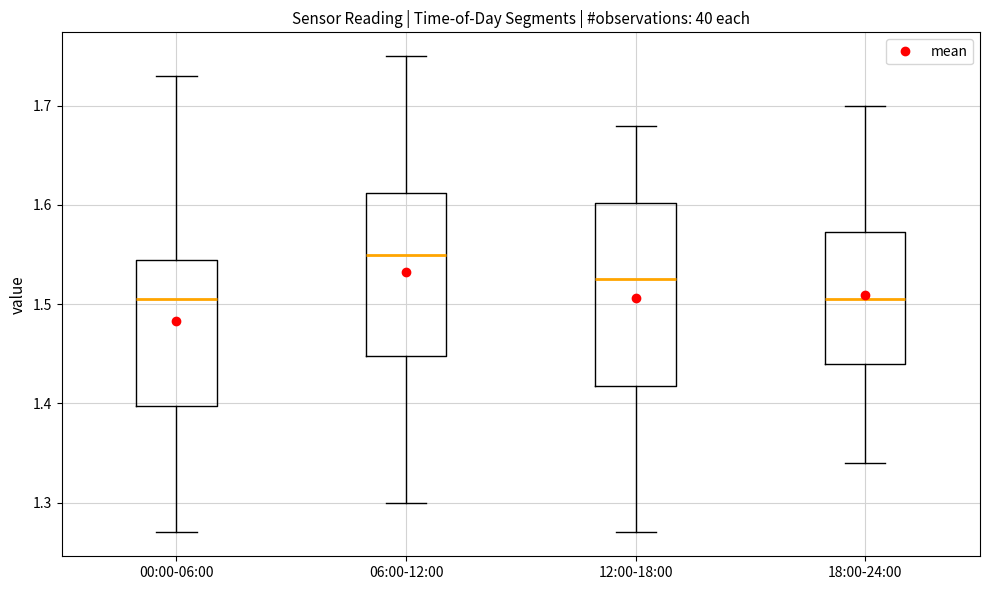

Which box is the tallest, from its lower edge to its upper edge?

12:00-18:00